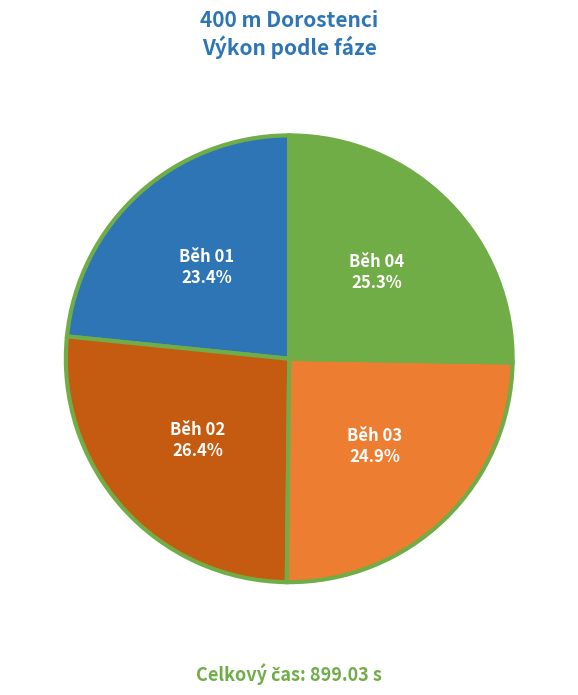

Does Běh 03 account for over 50% of the chart?

No